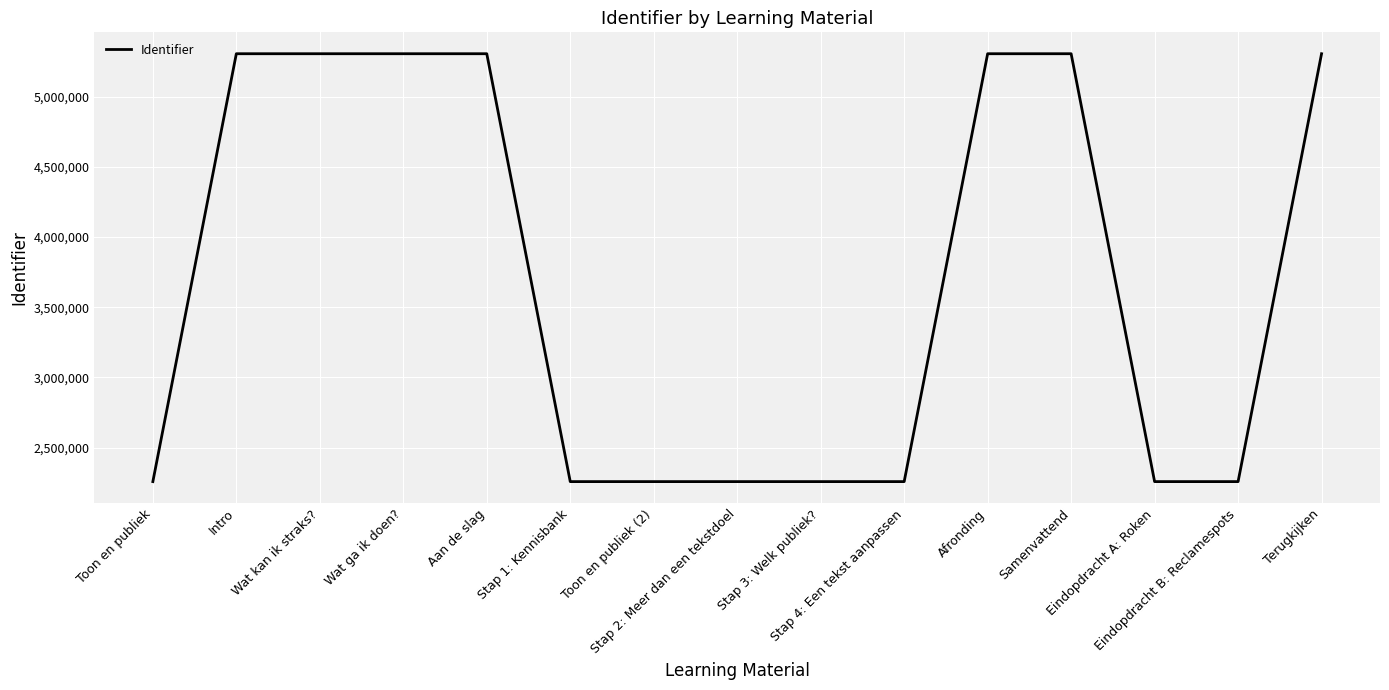

The value at Stap 4: Een tekst aanpassen is 2258439. True or false?

True